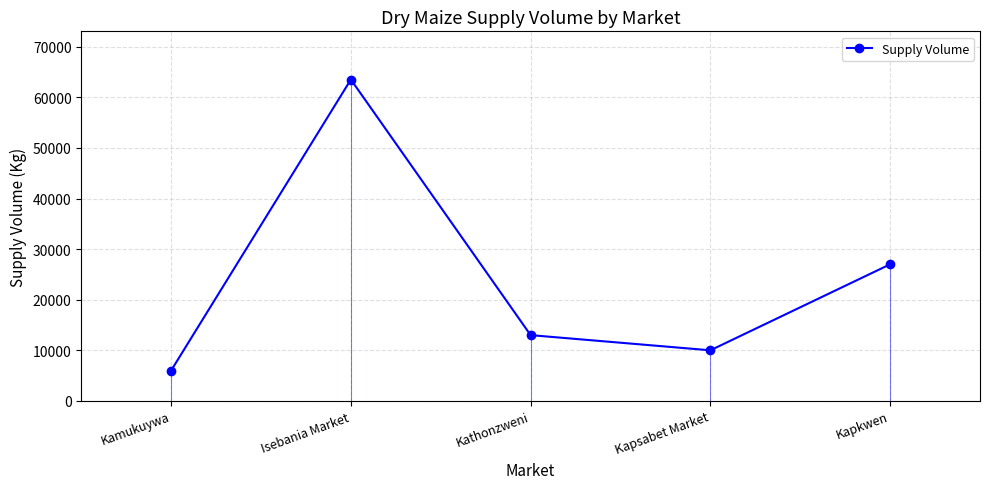

At which label is the value closest to 34760?

Kapkwen